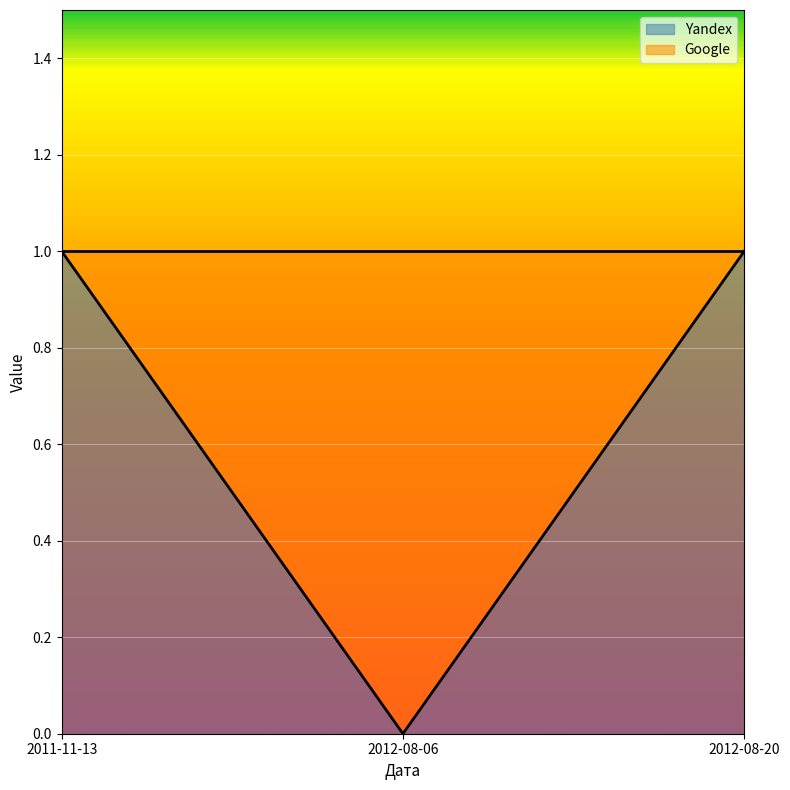

Does the chart display data point markers on the line(s)?

No